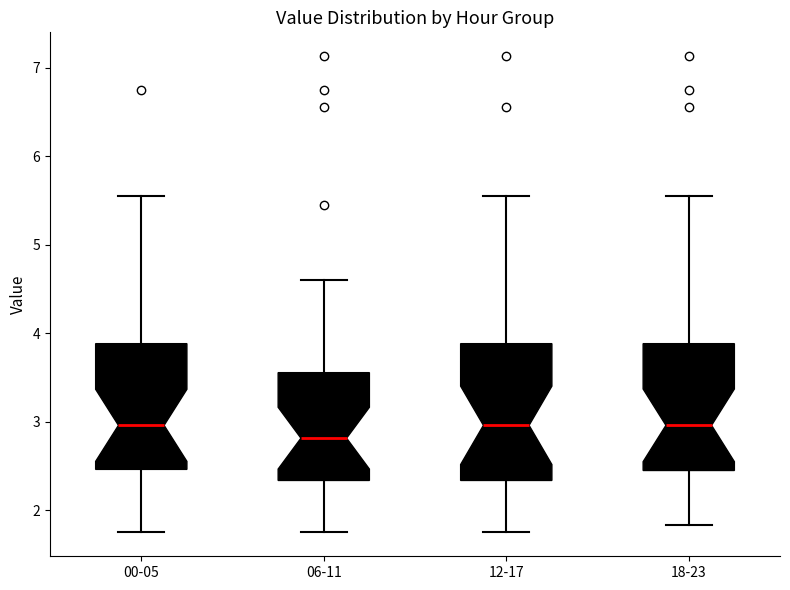

Which box is the tallest, from its lower edge to its upper edge?

12-17